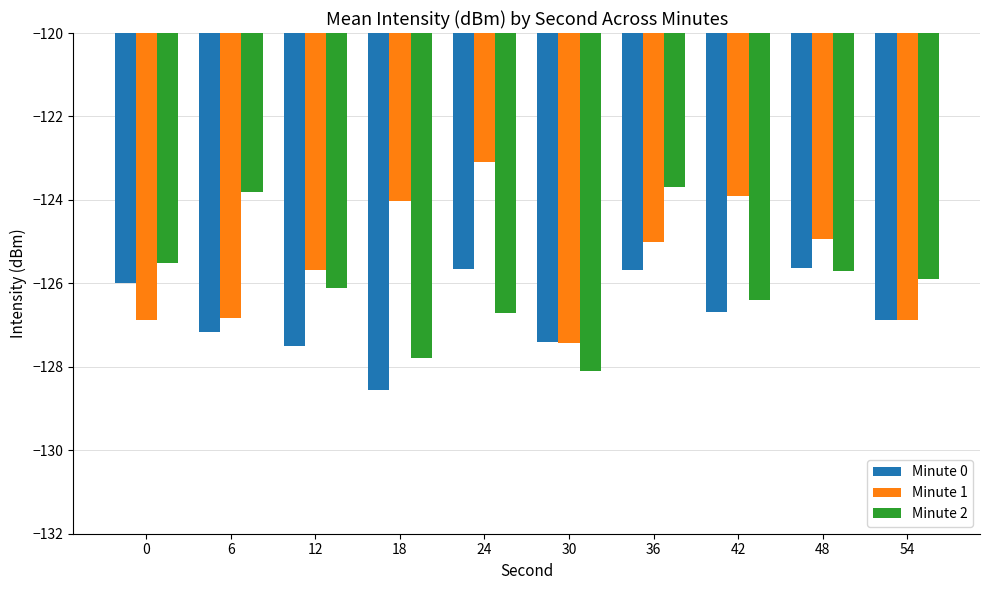

At which label does Minute 1 reach its minimum?

30